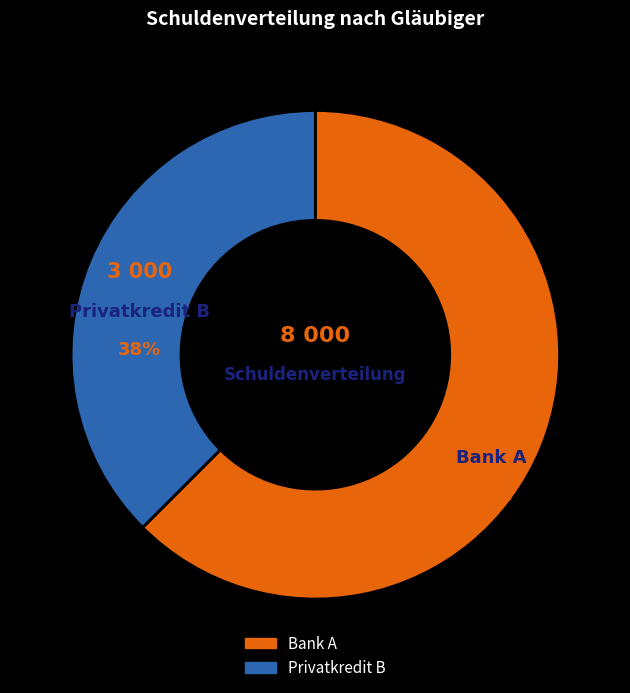

Do Bank A and Privatkredit B together represent more than half of the pie?

Yes